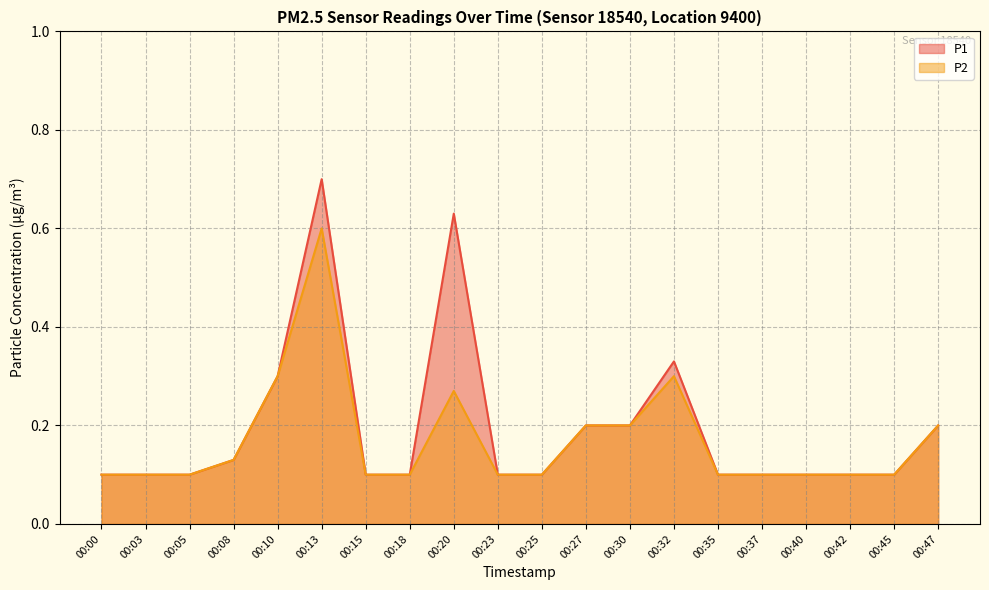

True or false: P1 has a value of 0.1 at 00:15.

True